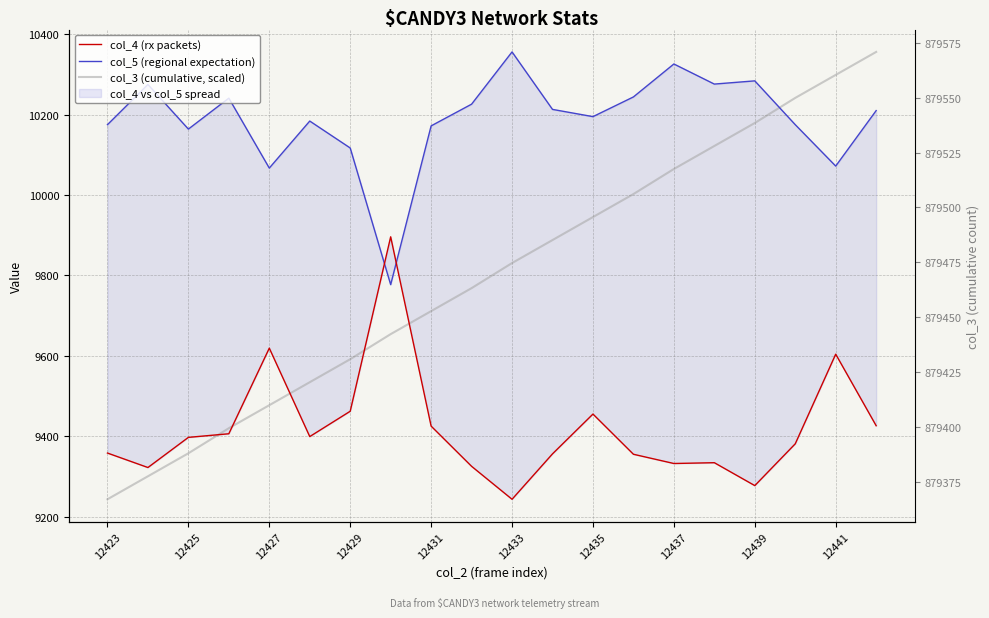

At how many categories does at least one series exceed 9741?

20